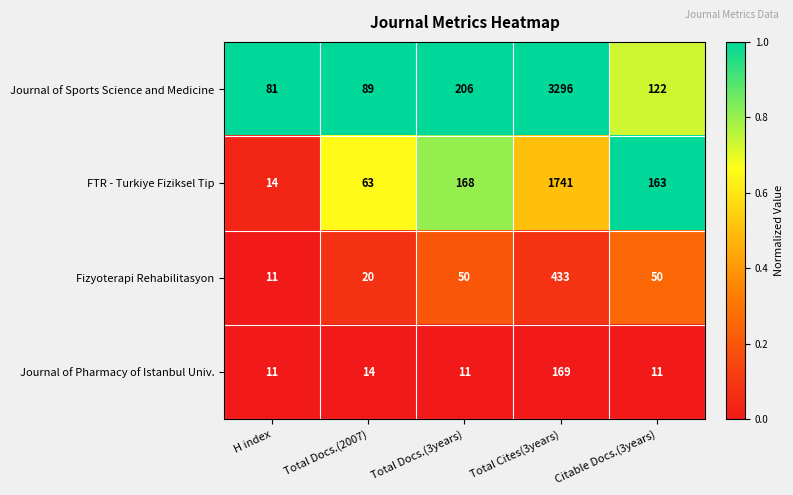

Rank the series by their maximum value, from highest to lowest.

Journal of Sports Science and Medicine, FTR - Turkiye Fiziksel Tip, Fizyoterapi Rehabilitasyon, Journal of Pharmacy of Istanbul Univ.